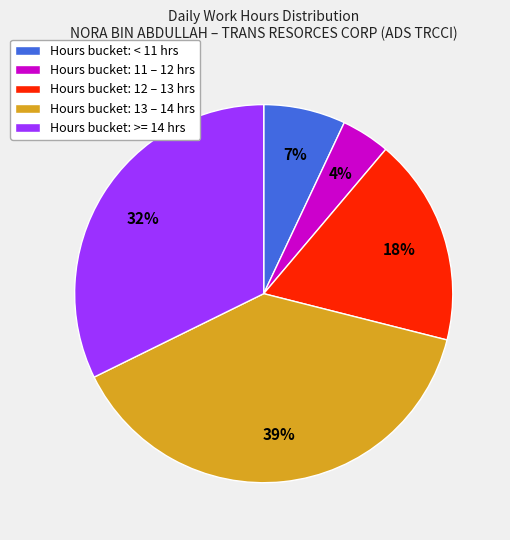

To the nearest percent, what portion does Hours bucket: < 11 hrs represent?

7%